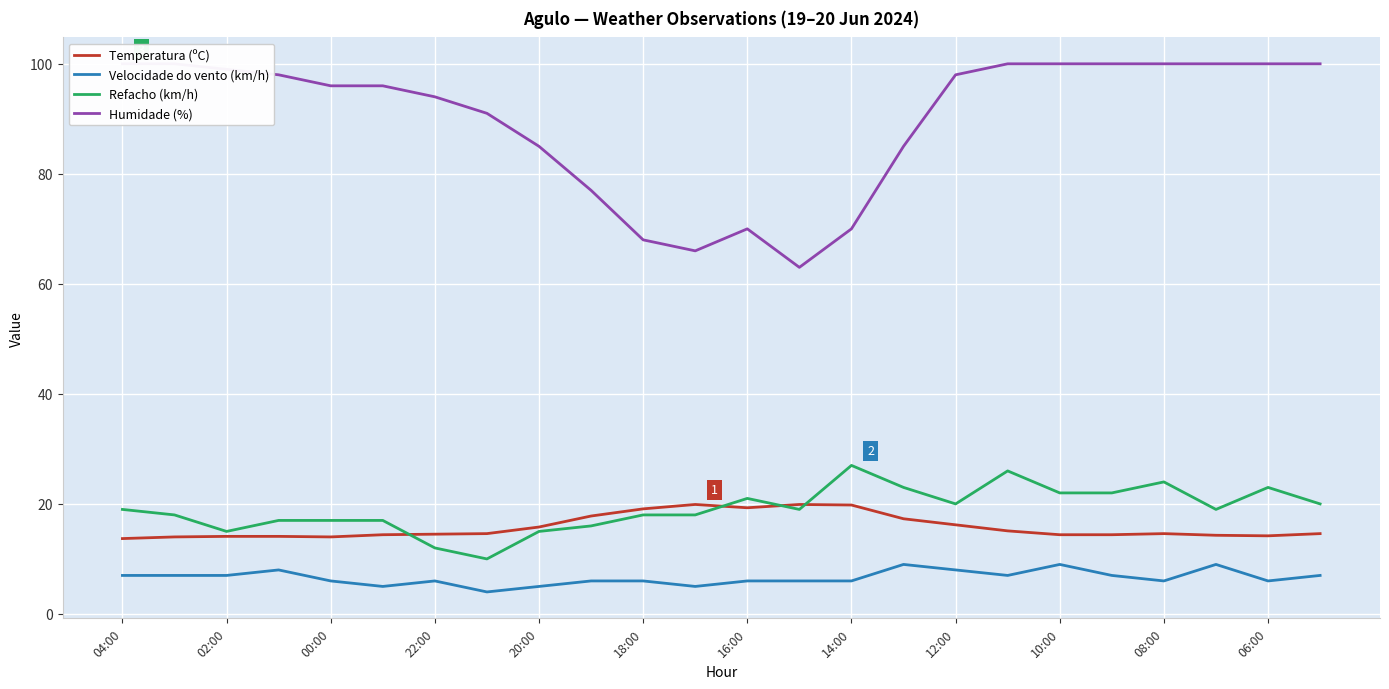

True or false: Velocidade do vento (km/h) has a value of 6.0 at 08:00.

True